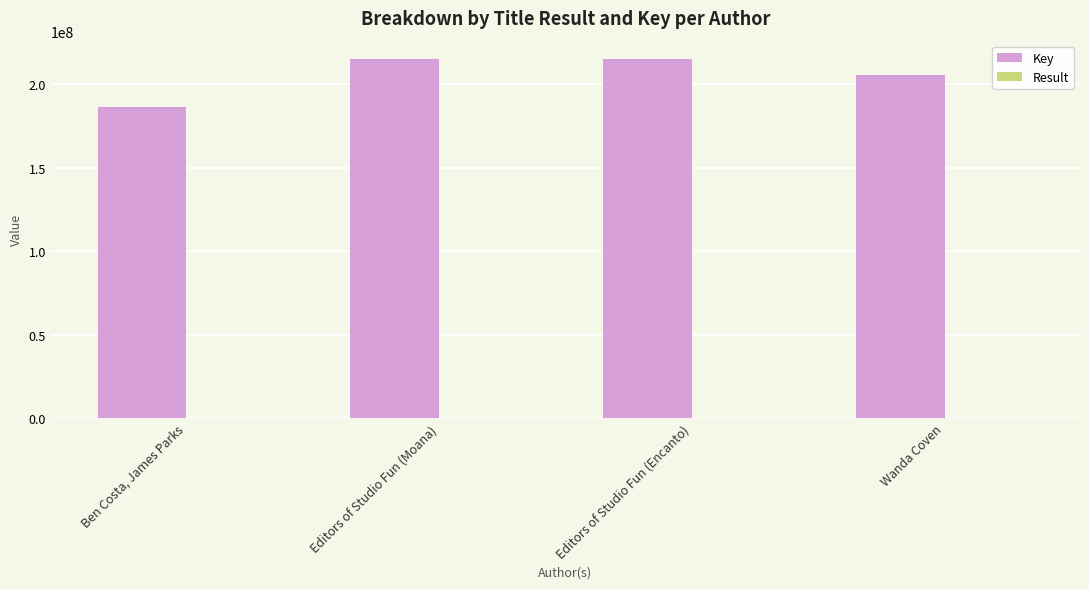

What is the sum of all Key values?

822491979